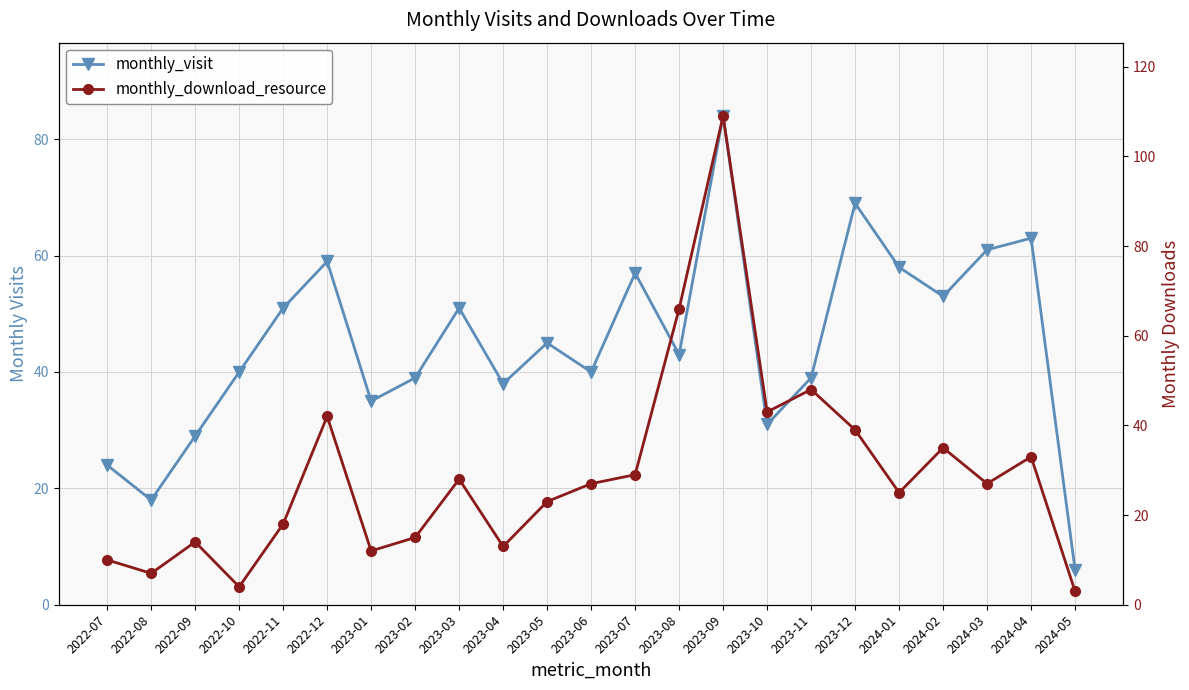

What is the difference between the highest and lowest values at 2023-03?

23